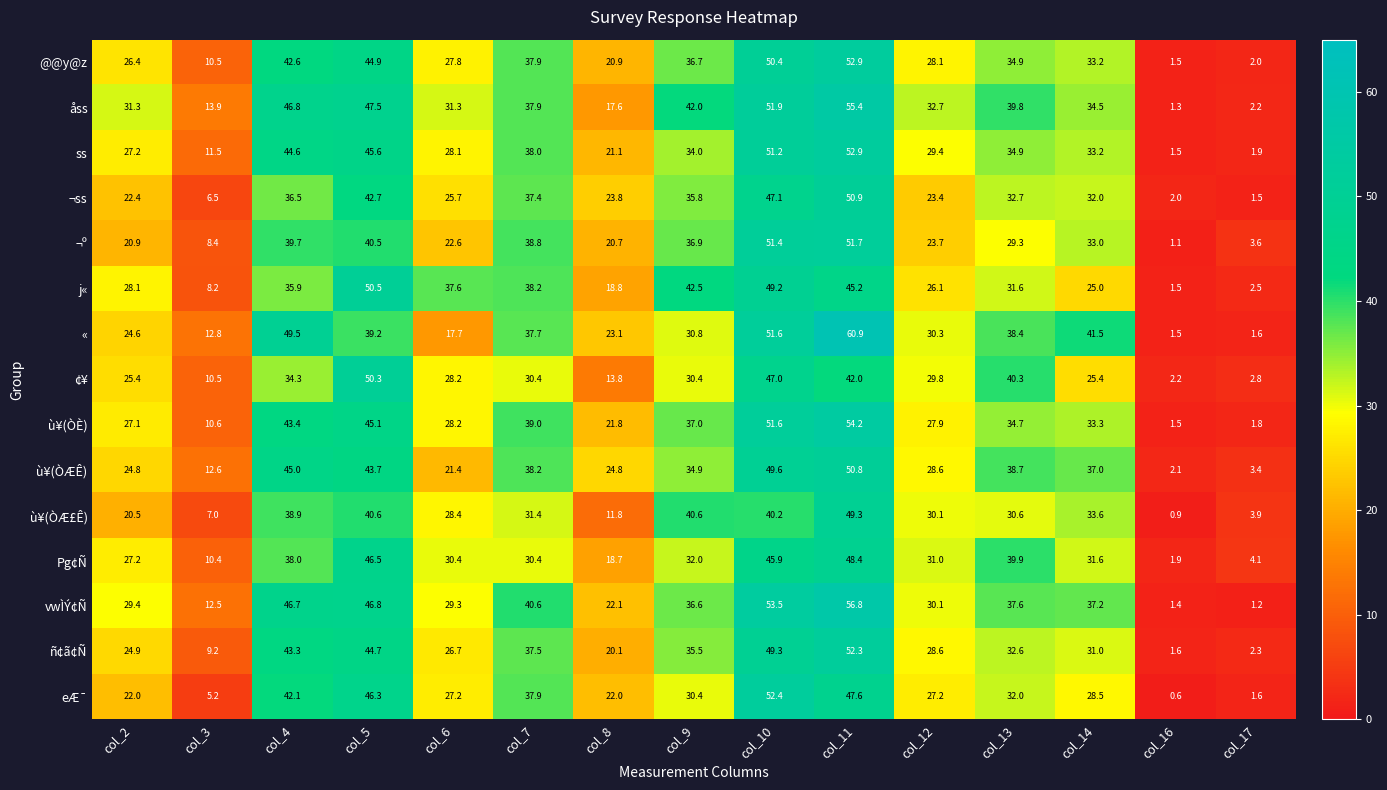

Where does the ¬º series first go above 29?

col_4